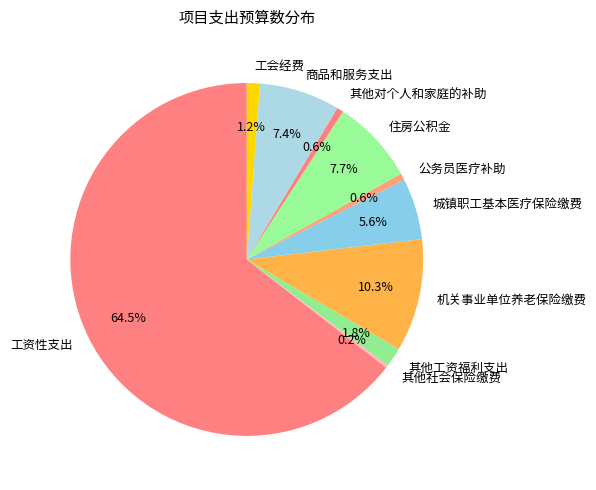

The 工资性支出 slice represents 51% of the pie. True or false?

False